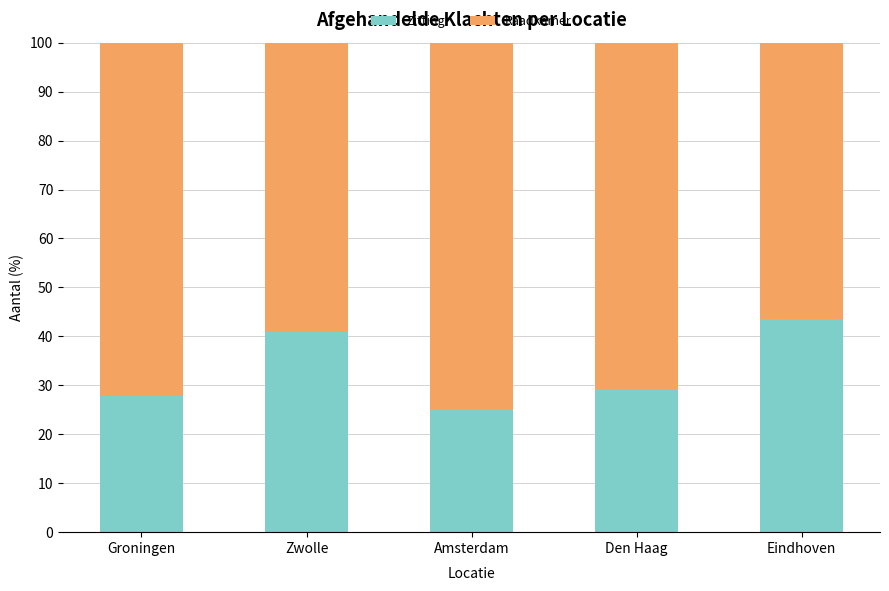

At which label does Zitting first exceed 29?

Zwolle